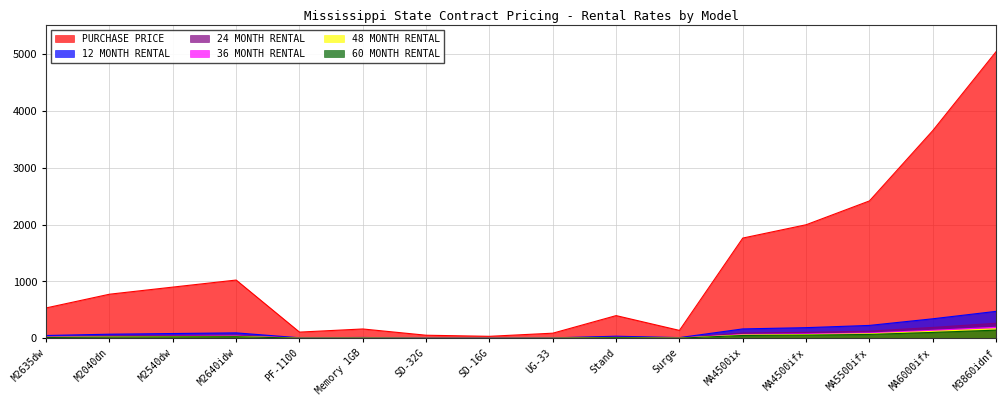

Rank the series at M2540dw from lowest to highest value.

60 MONTH RENTAL, 48 MONTH RENTAL, 36 MONTH RENTAL, 24 MONTH RENTAL, 12 MONTH RENTAL, PURCHASE PRICE